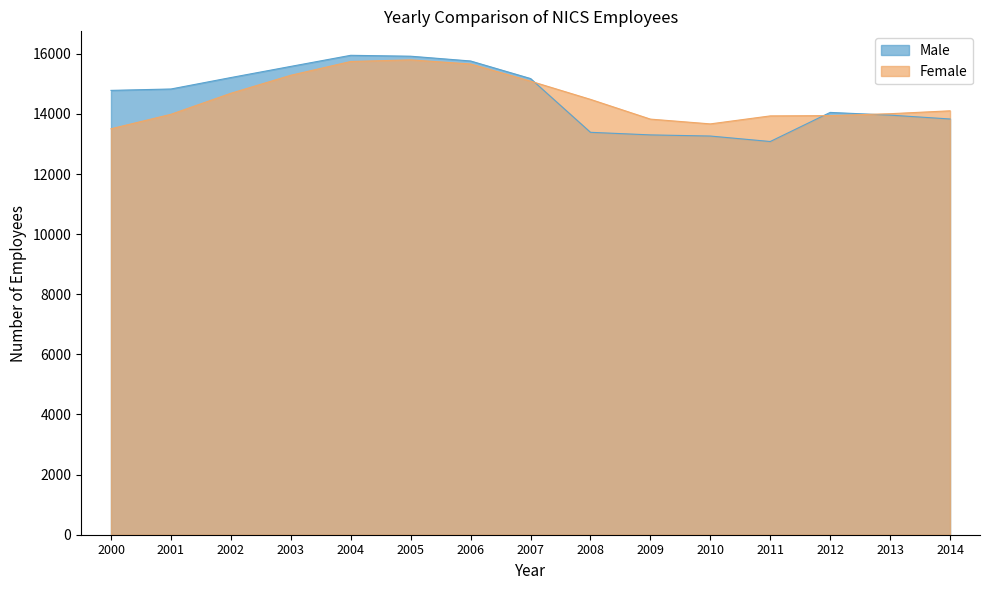

What value does the Female series have at 2014?

14104